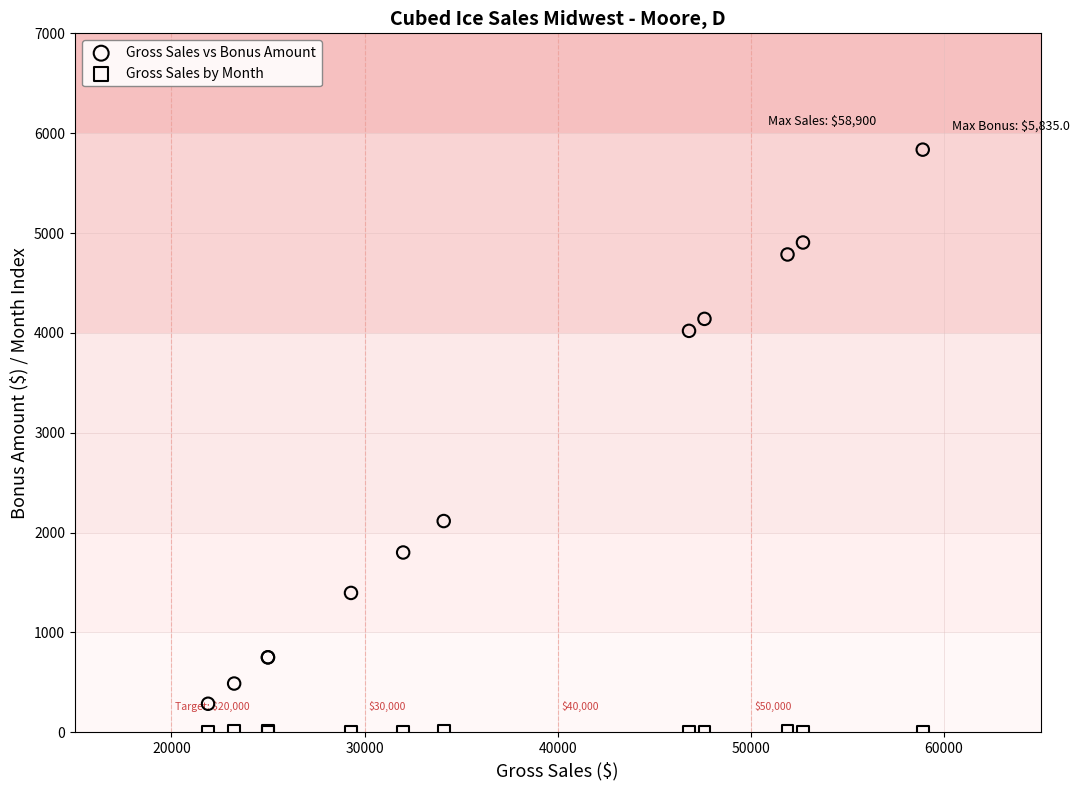

What are all the series names shown in the legend?

Gross Sales vs Bonus Amount, Gross Sales by Month